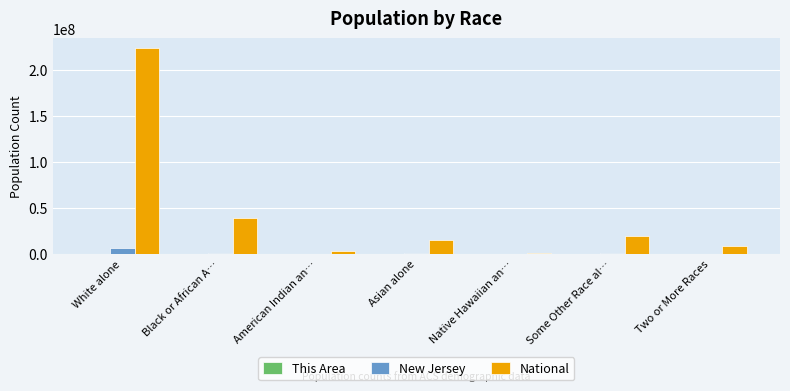

Between White alone and American Indian an…, which series saw the biggest shift?

National